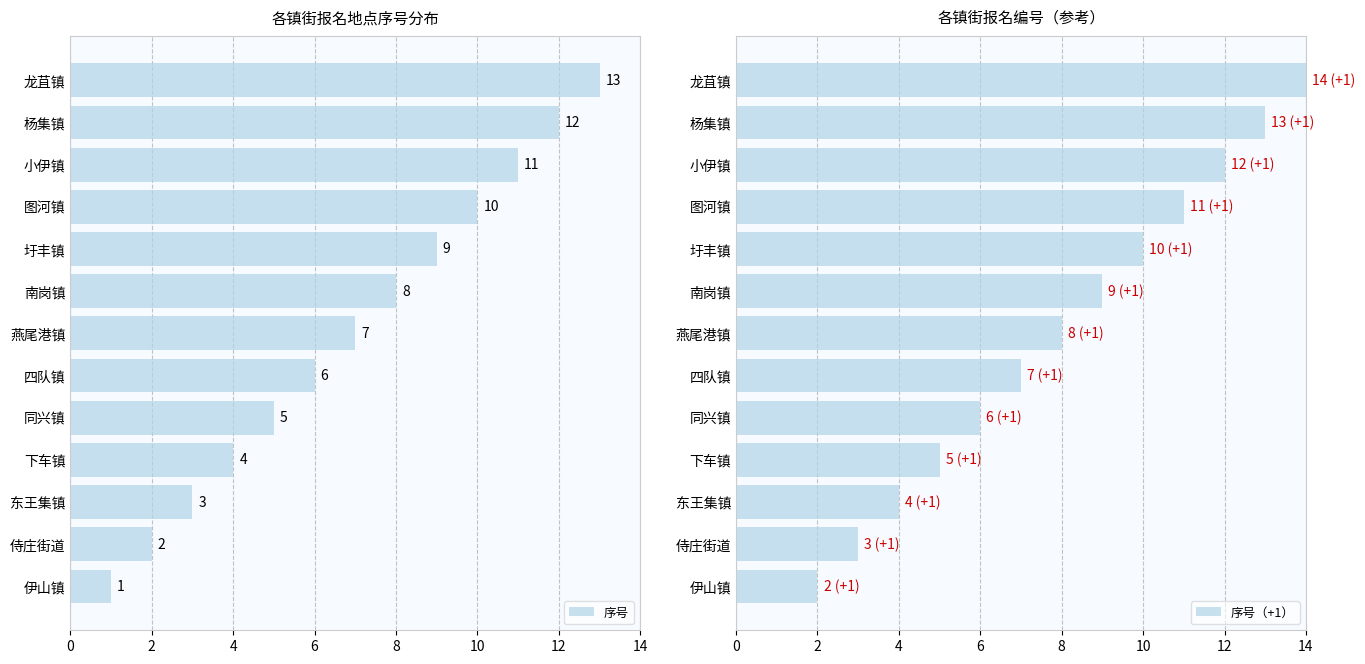

What is the difference between the maximum and minimum values in the 序号 series?

12